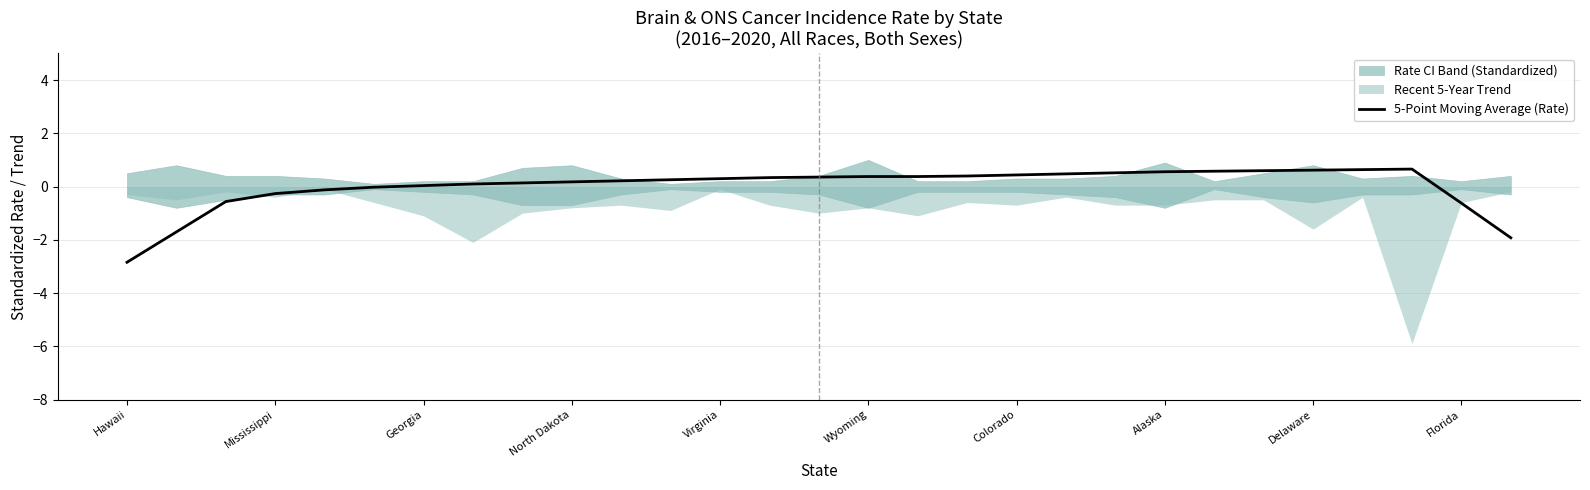

Is it true that 5-Point Moving Average (Rate) equals -1.9 at Hawaii?

False